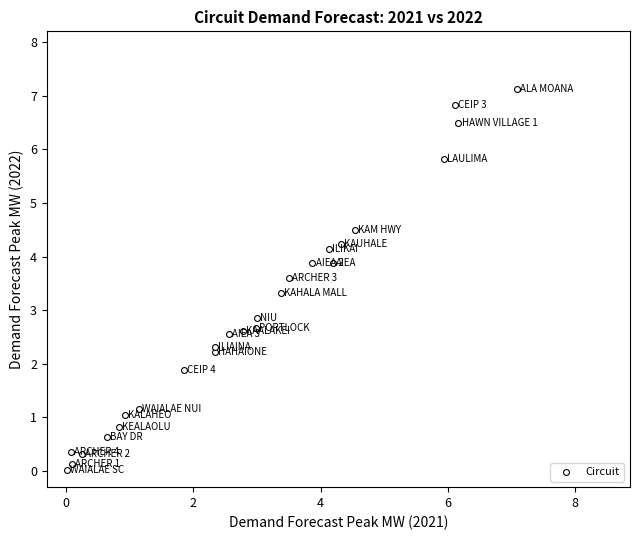

What is the range of X values (max minus min)?

7.1